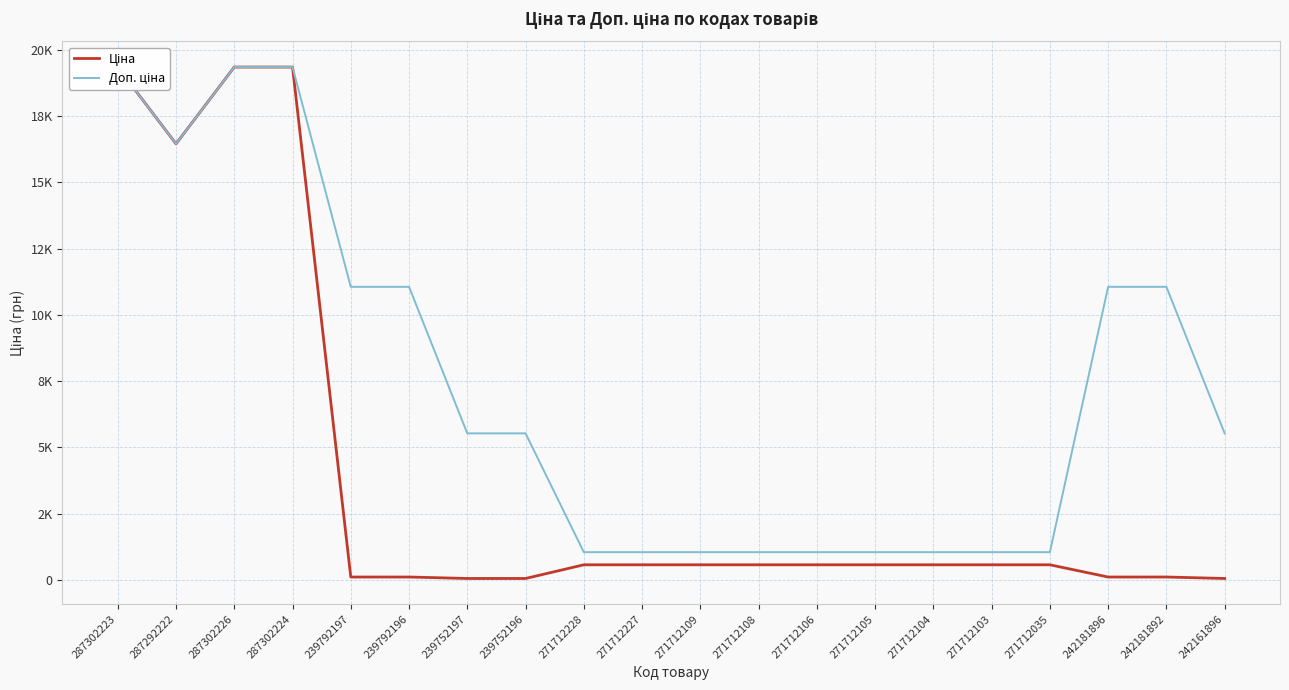

Does the chart display data point markers on the line(s)?

No